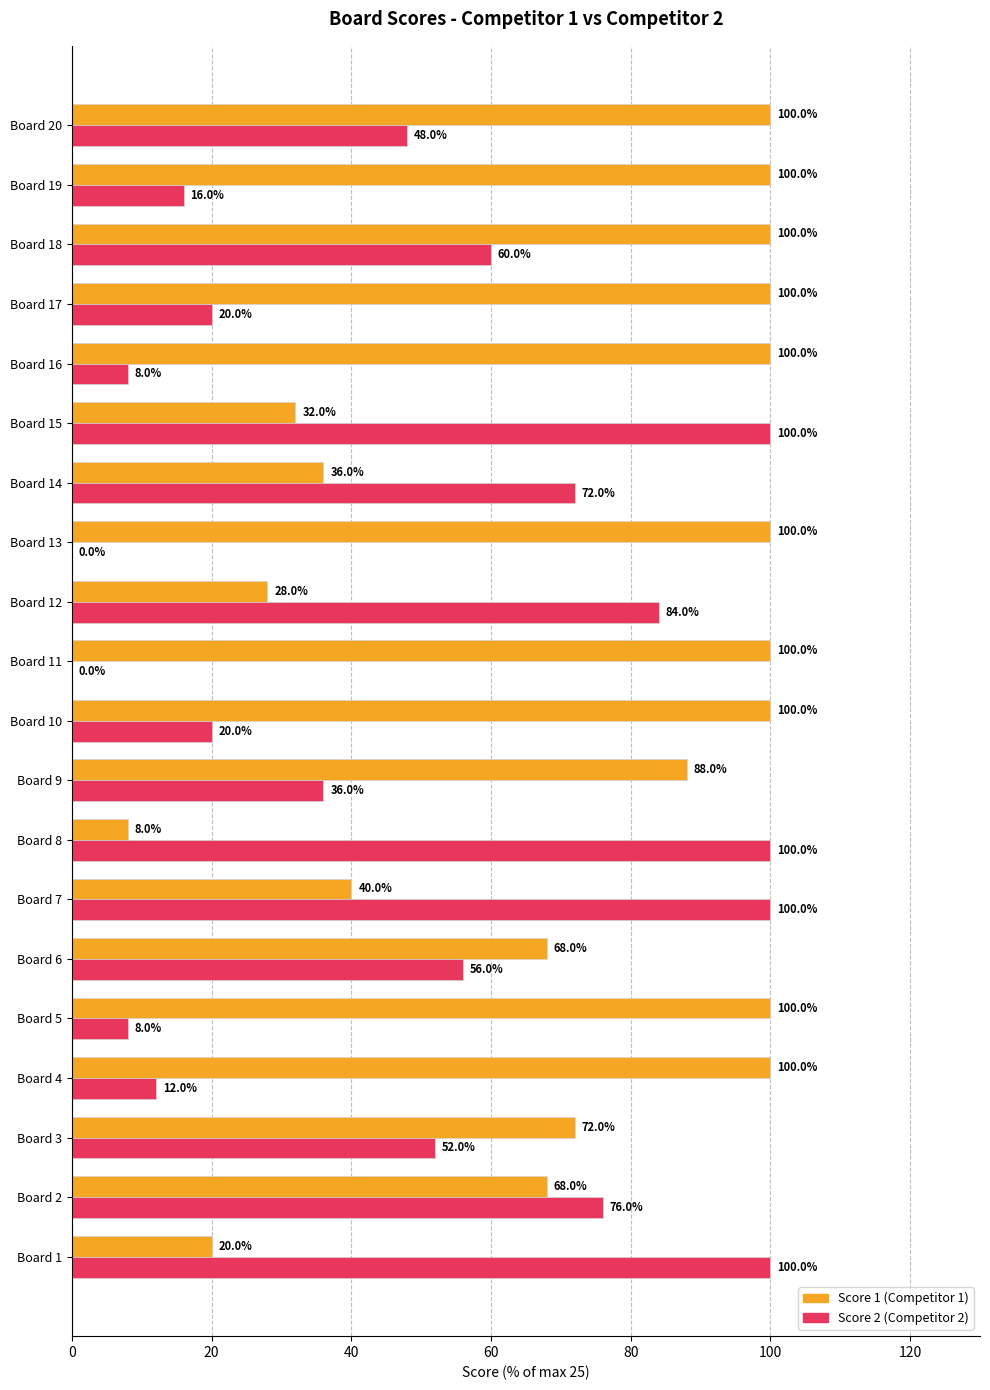

What is the greatest value displayed?

100.0